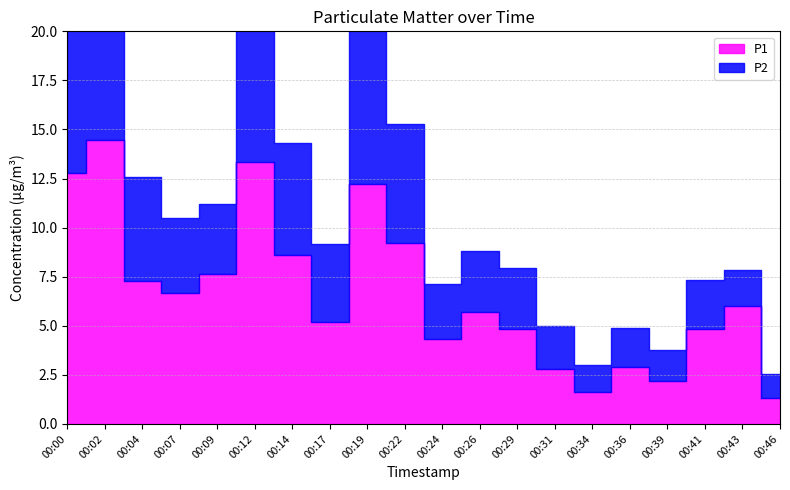

List the series in order of their overall mean, highest first.

P1, P2